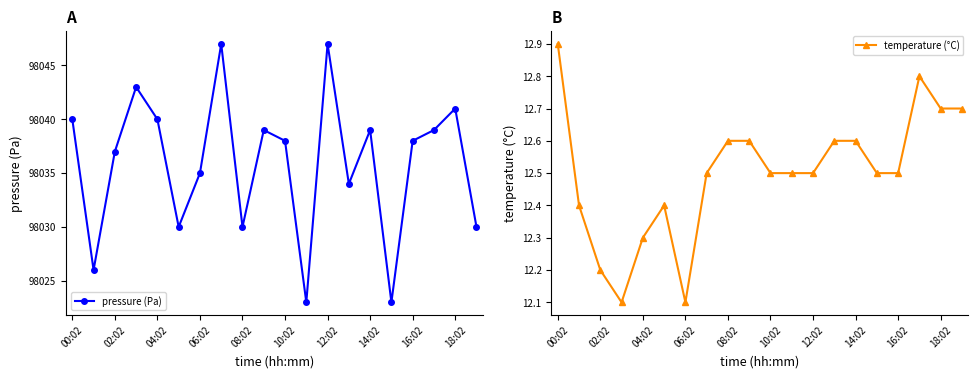

In pressure (Pa), how many points are lower than both neighbors (excluding endpoints)?

6